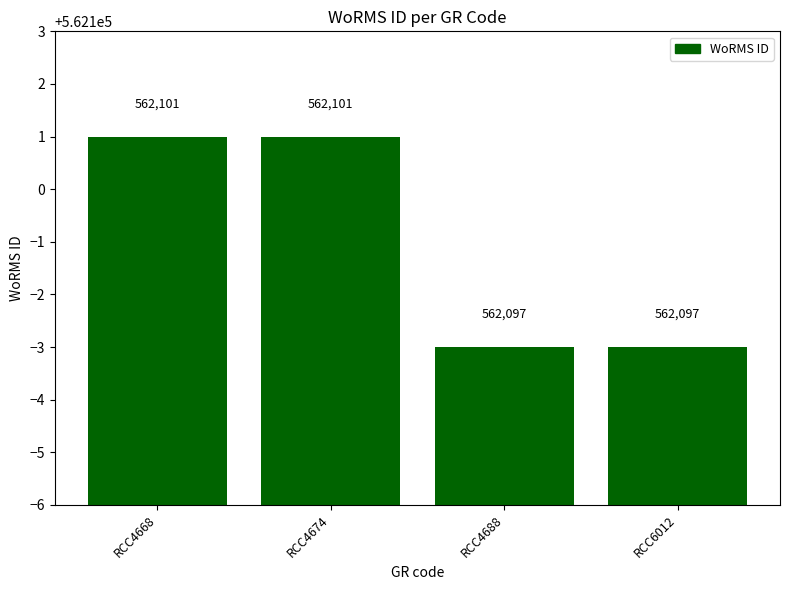

Reading left to right, what are all the values shown in this chart?

RCC4668=562101	RCC4674=562101	RCC4688=562097	RCC6012=562097